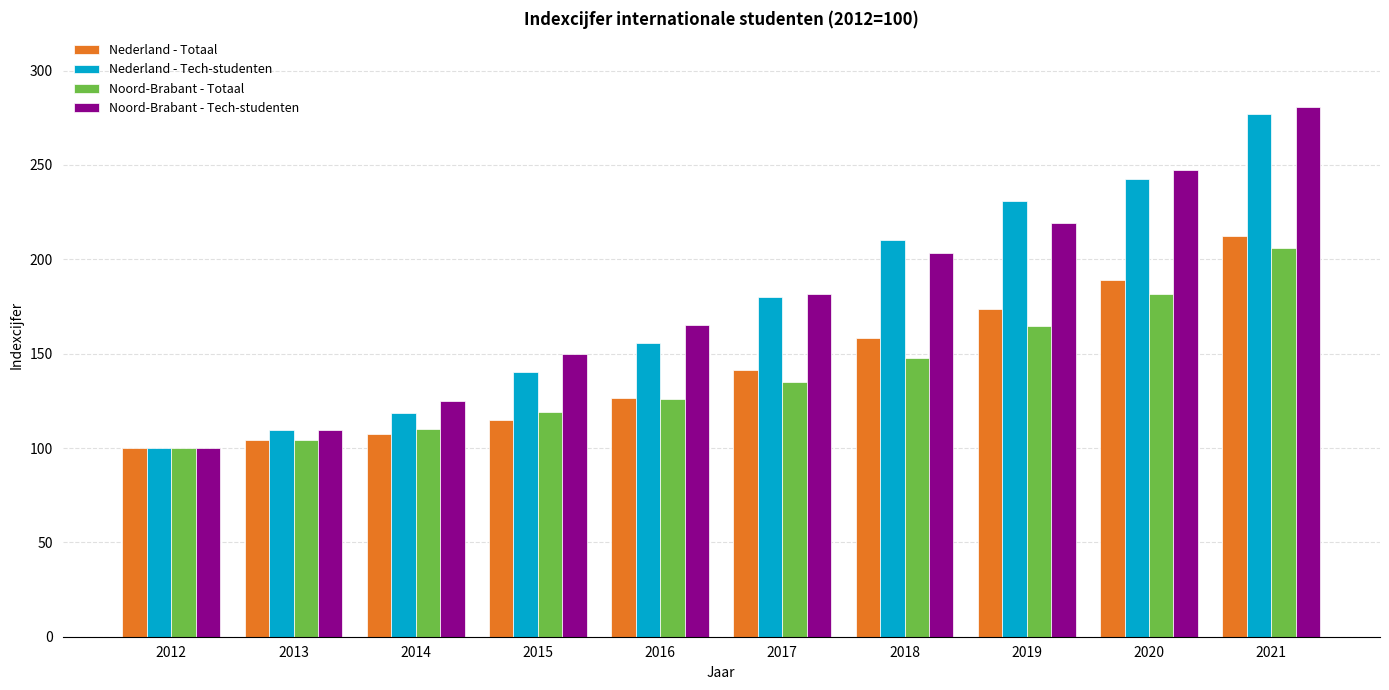

The value of Nederland - Totaal at 2021 is 212.2. True or false?

True